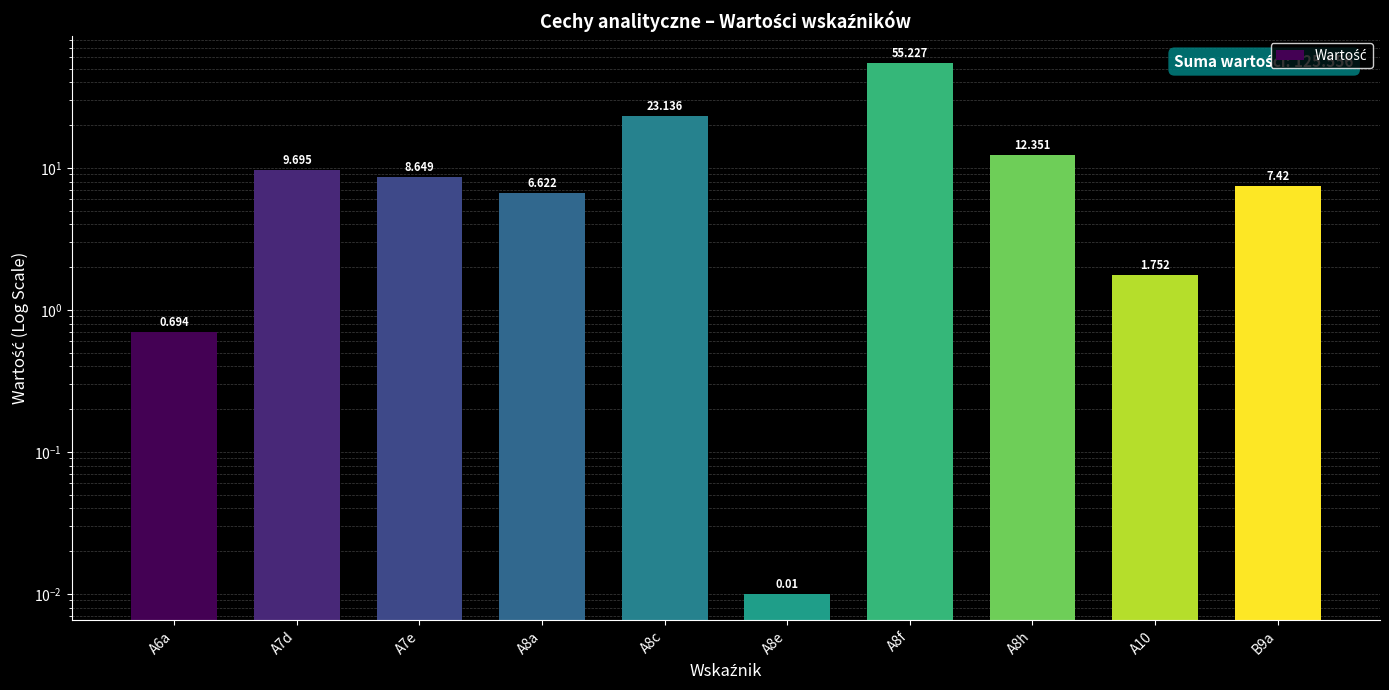

Reading left to right, extract all data points from this chart.

A6a=0.7	A7d=9.7	A7e=8.6	A8a=6.6	A8c=23.1	A8e=0.0	A8f=55.2	A8h=12.4	A10=1.8	B9a=7.4